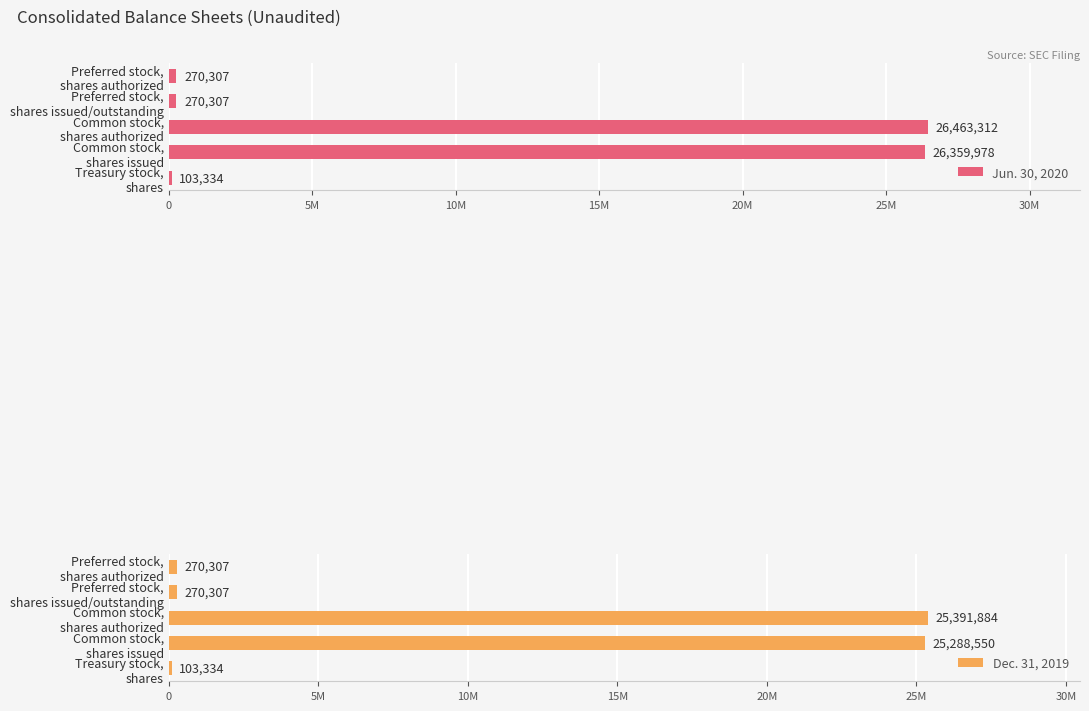

Are the bars horizontal?

Yes